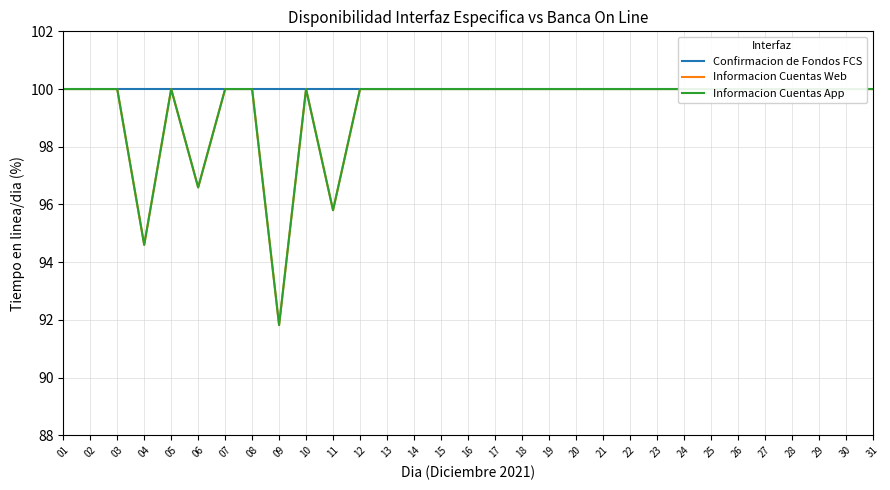

What are all the series names shown in the legend?

Confirmacion de Fondos FCS, Informacion Cuentas Web, Informacion Cuentas App